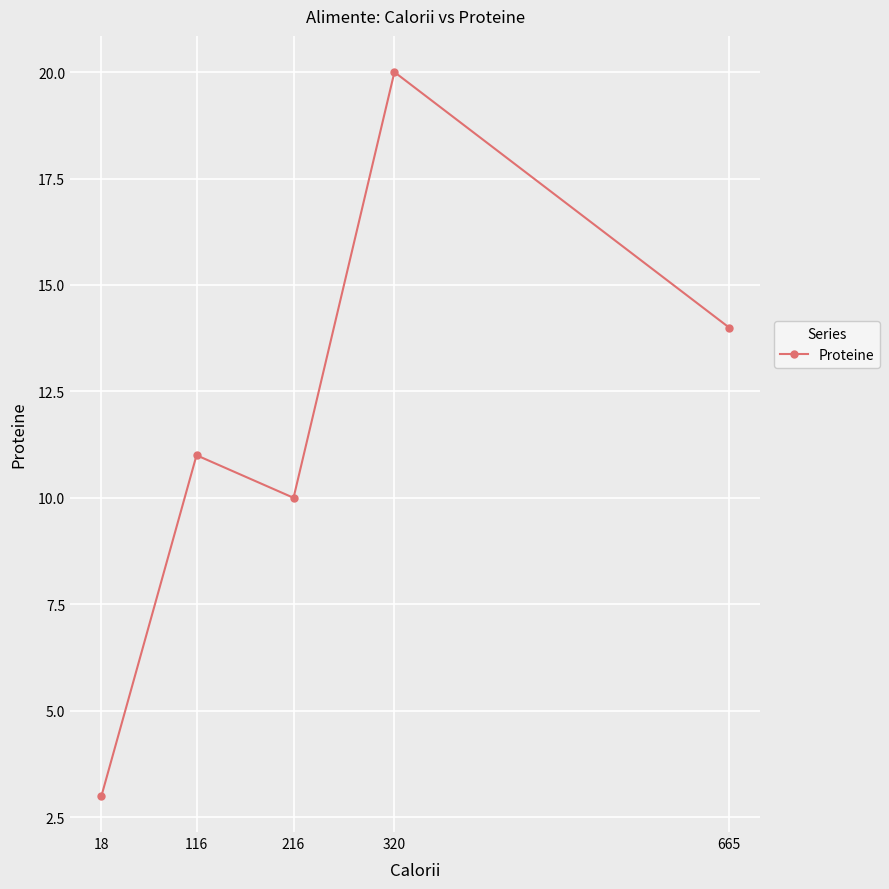

What is the smallest value displayed?

3